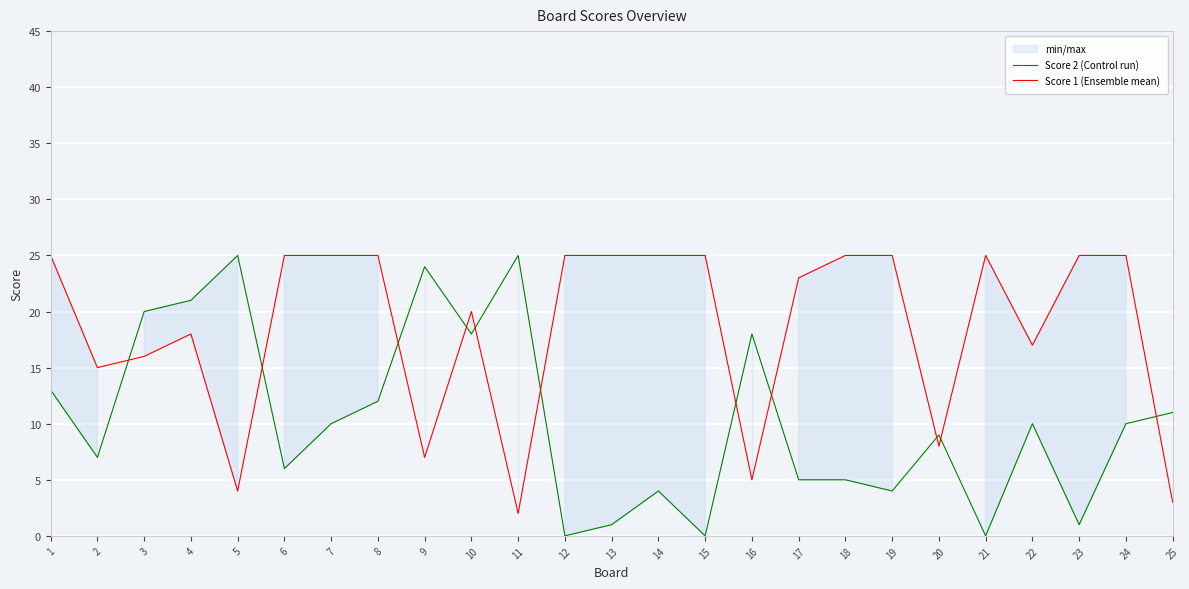

Rank the series by their maximum value, from lowest to highest.

Score 2 (Control run), Score 1 (Ensemble mean)